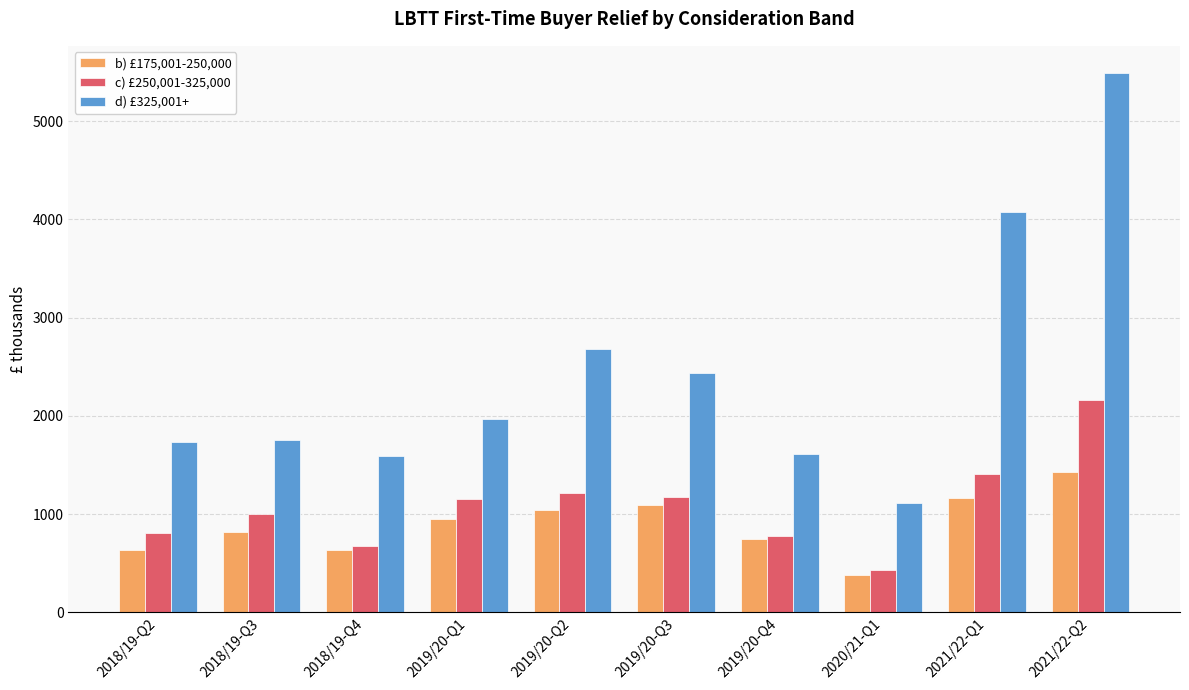

Which series has the widest spread of values?

d) £325,001+